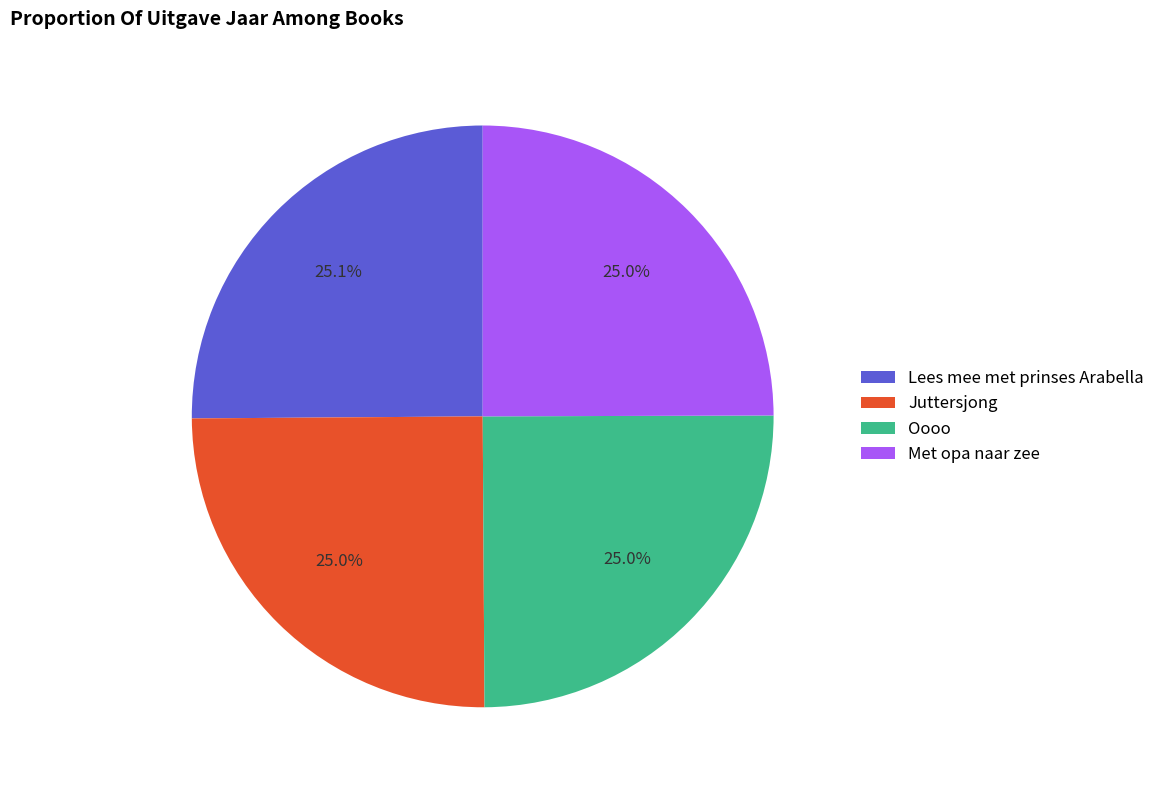

Is it true that Lees mee met prinses Arabella is 33% of the pie?

False